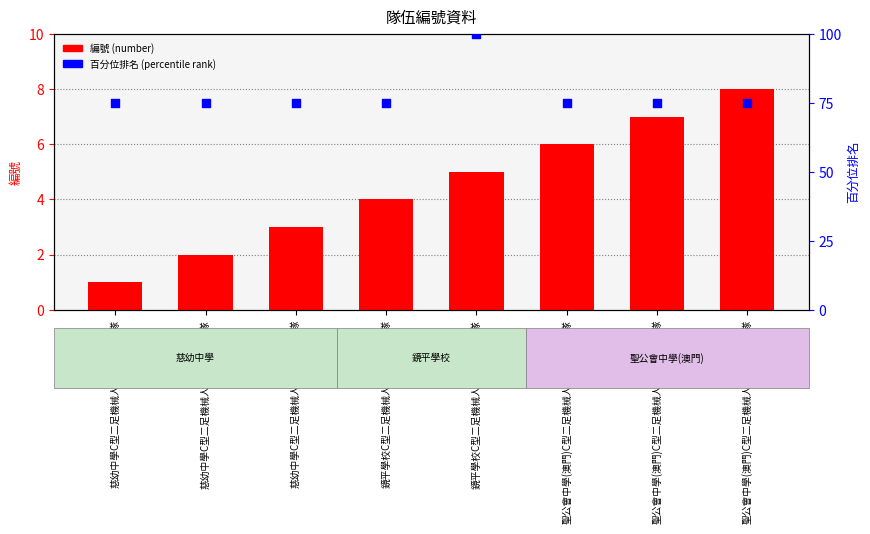

Which series reaches the maximum Y coordinate?

百分位排名 (percentile rank)